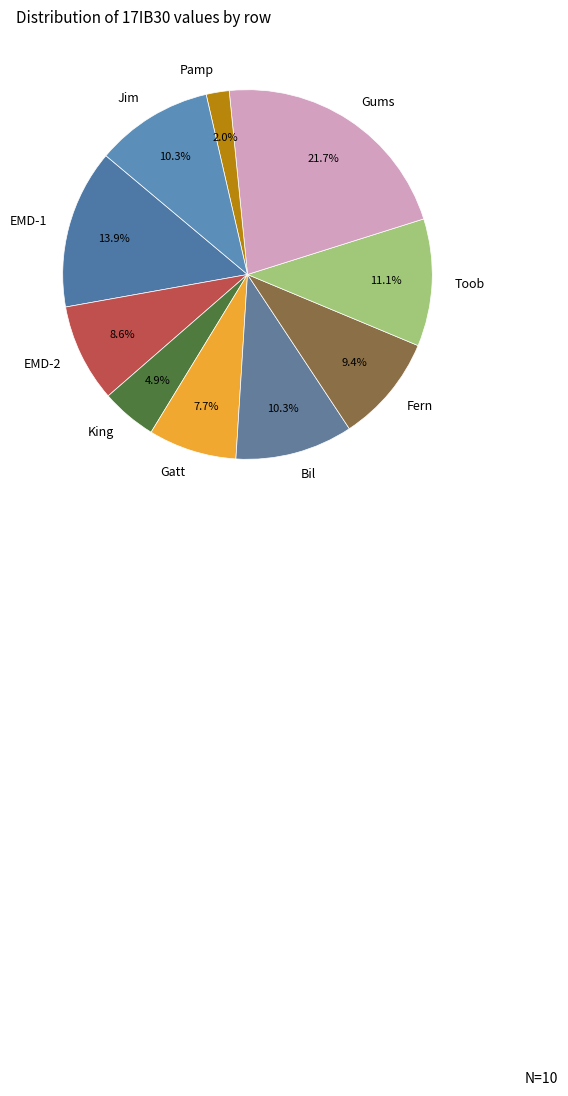

How much of the chart is everything except EMD-2?

91.4%